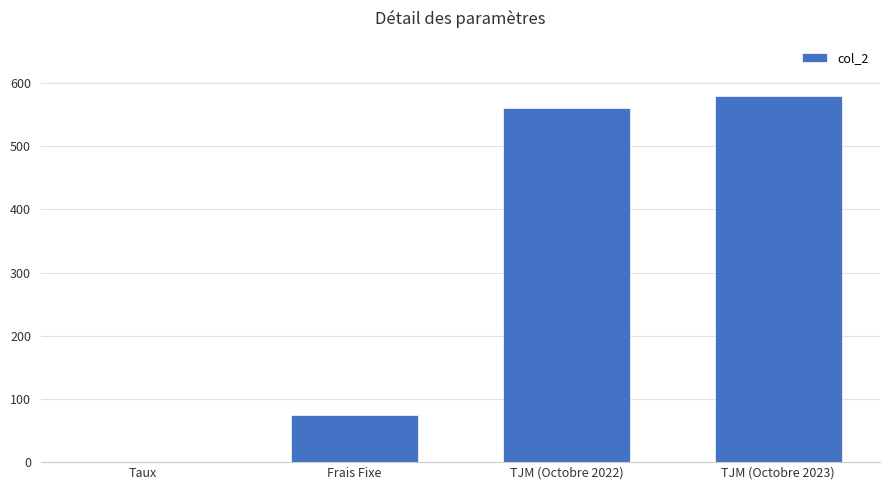

At which label is the value closest to 290?

Frais Fixe